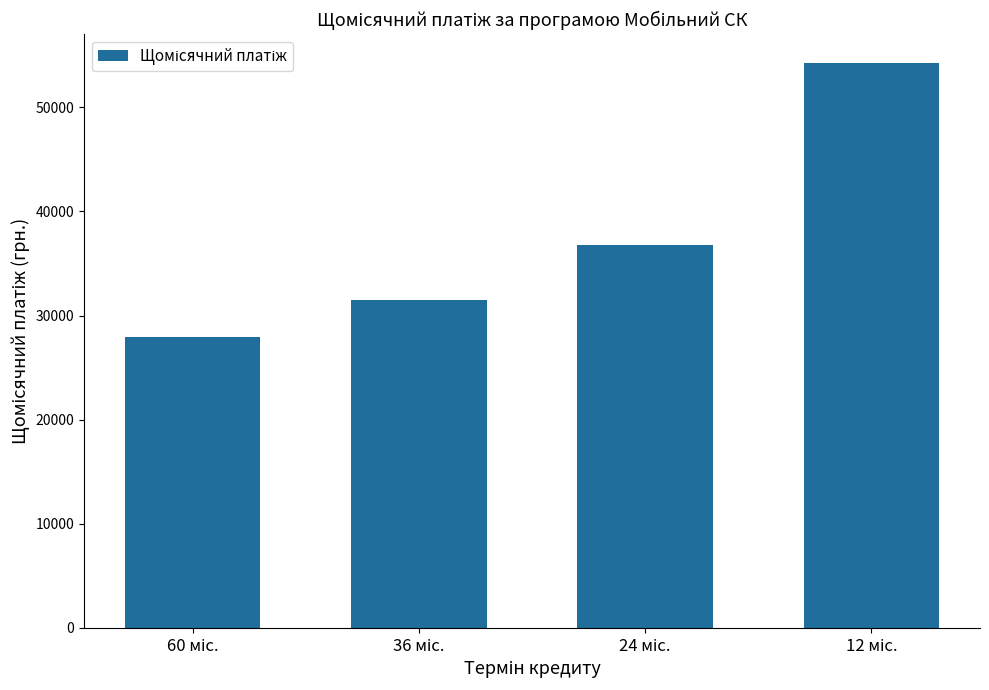

What is the sum of all values?

150548.2